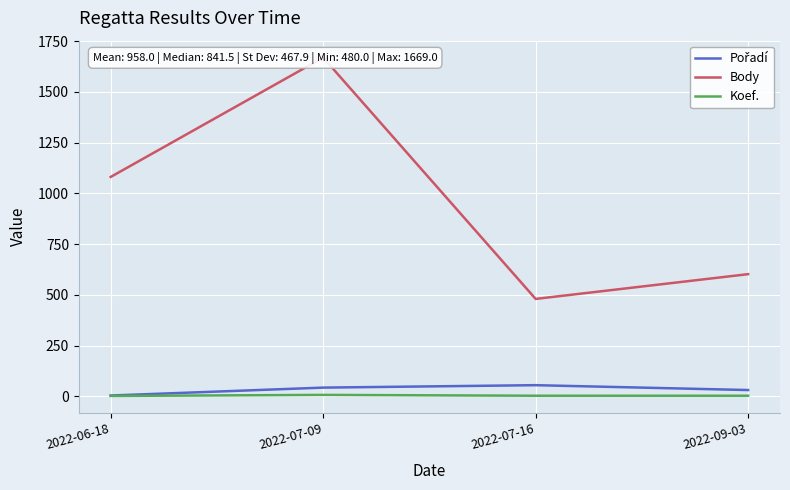

What is the difference between the highest and lowest values at 2022-07-16?

477